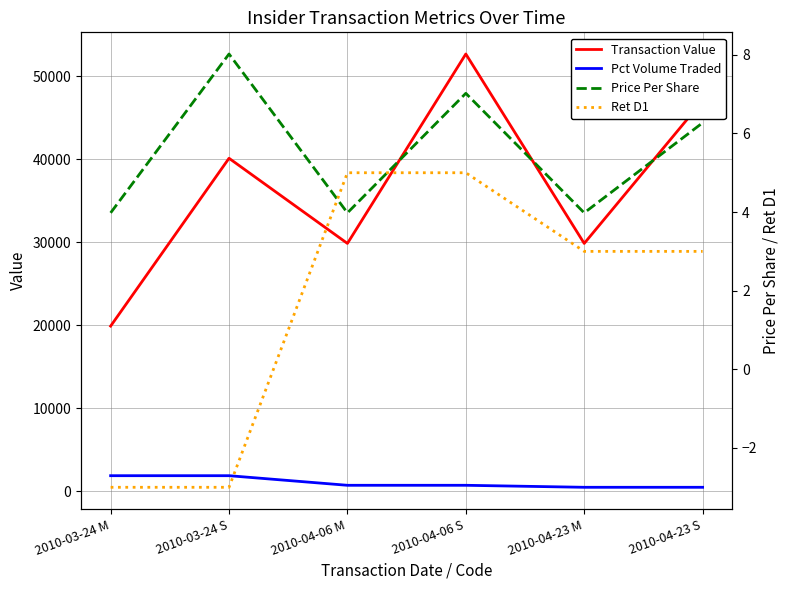

What value does the Pct Volume Traded series have at 2010-04-06 S?

739.0